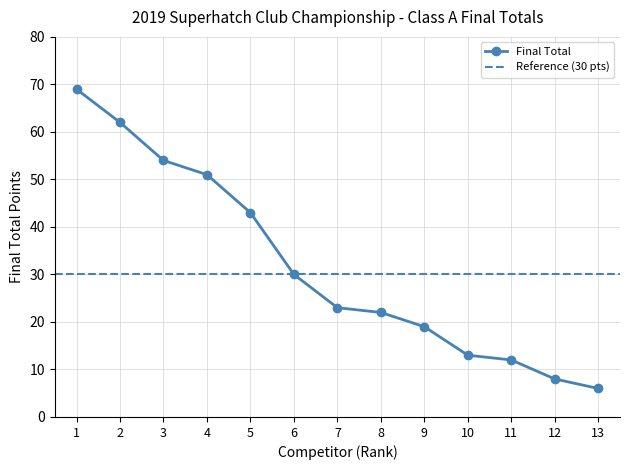

True or false: Final Total has more than 1 points higher than both neighbors.

False